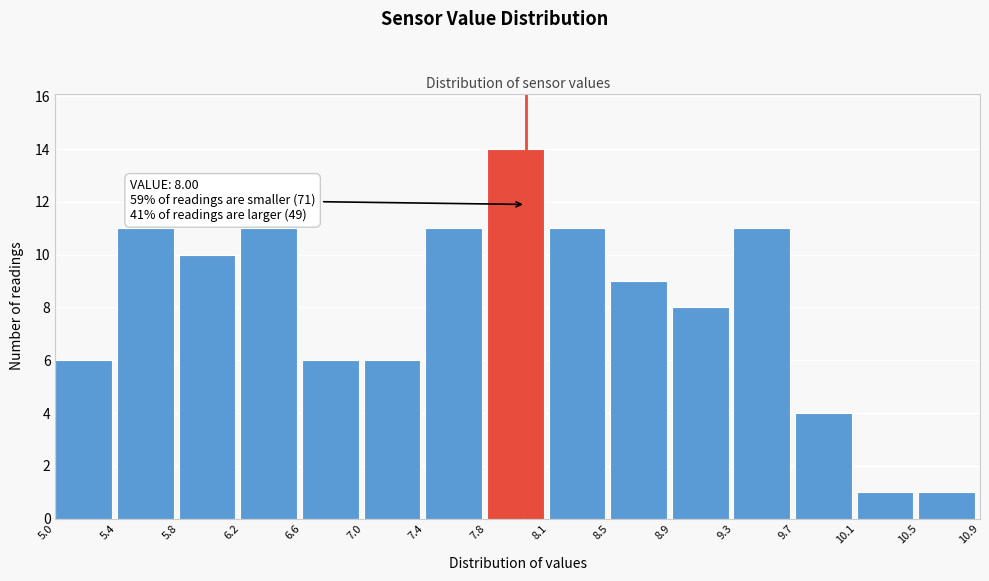

Over which range of the x-axis is the bar tallest?

7.8 to 8.1